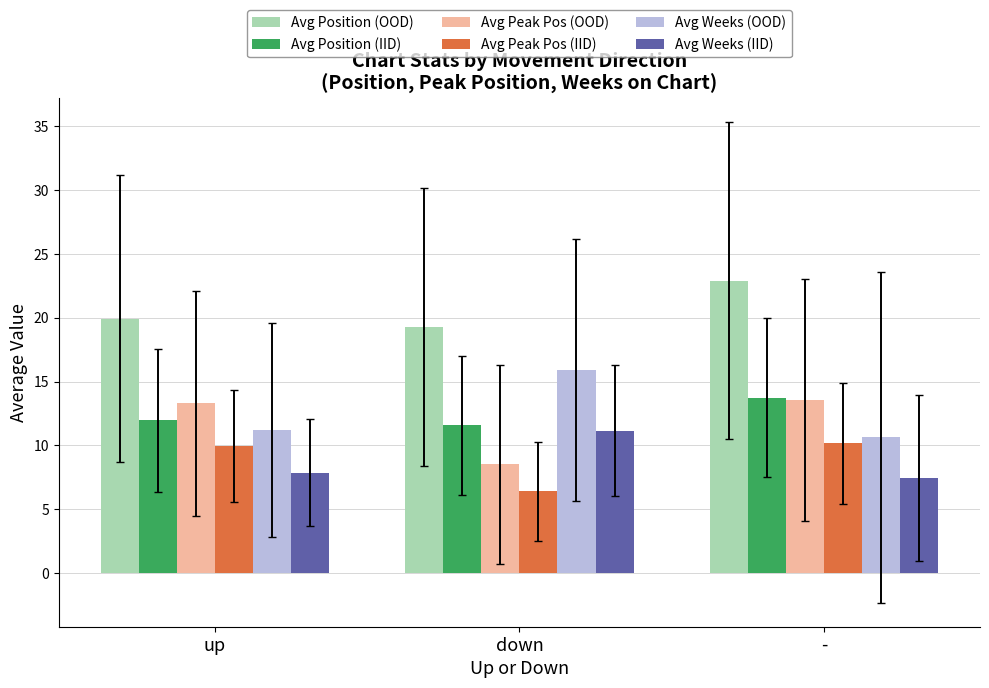

At how many categories does at least one series exceed 7?

3